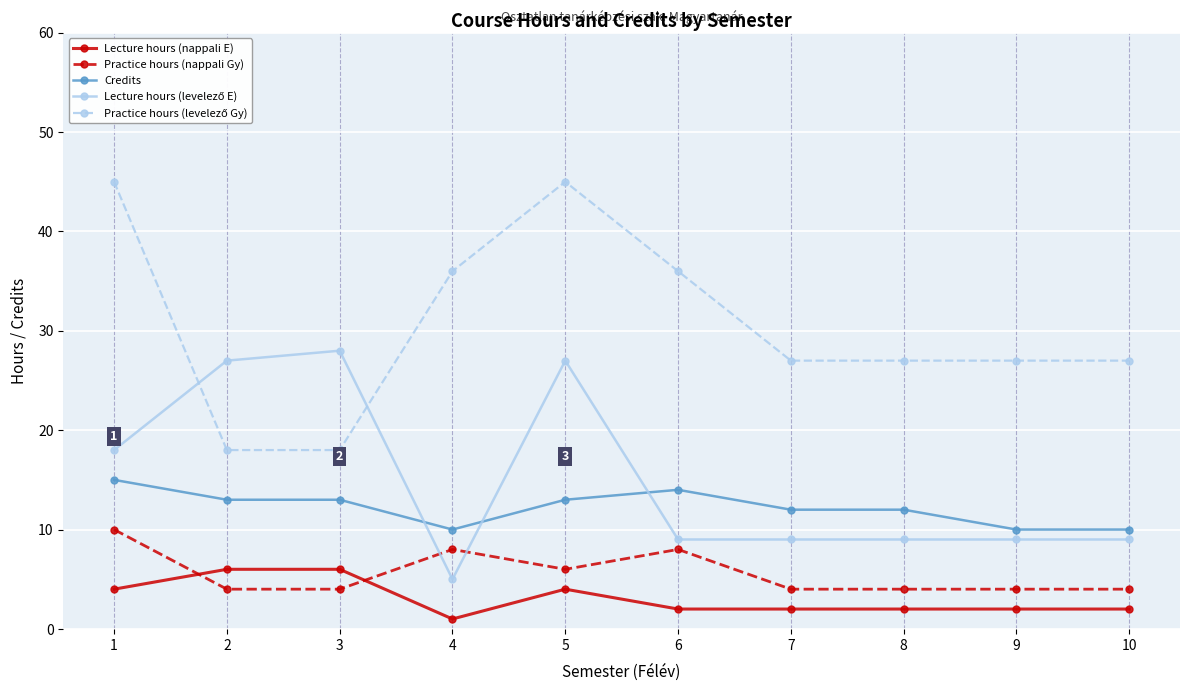

True or false: Credits and Practice hours (nappali Gy) cross at least once.

False